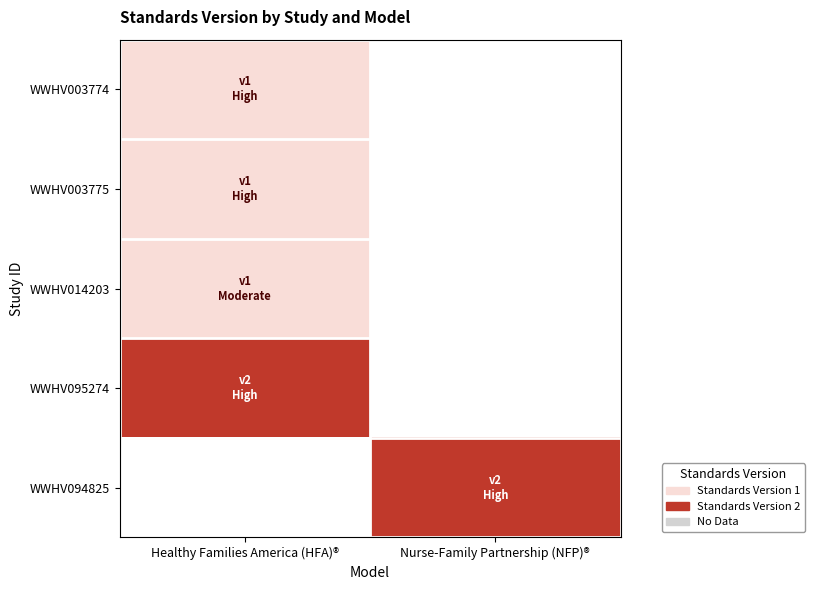

What is the maximum value shown in the chart?

2